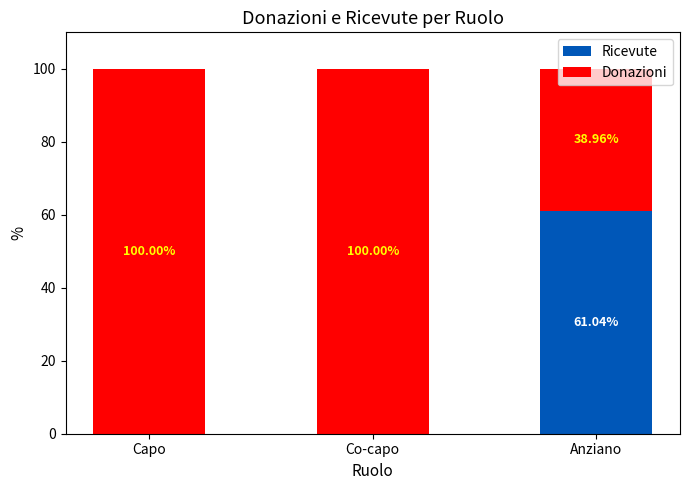

How many categories are shown in the chart?

3